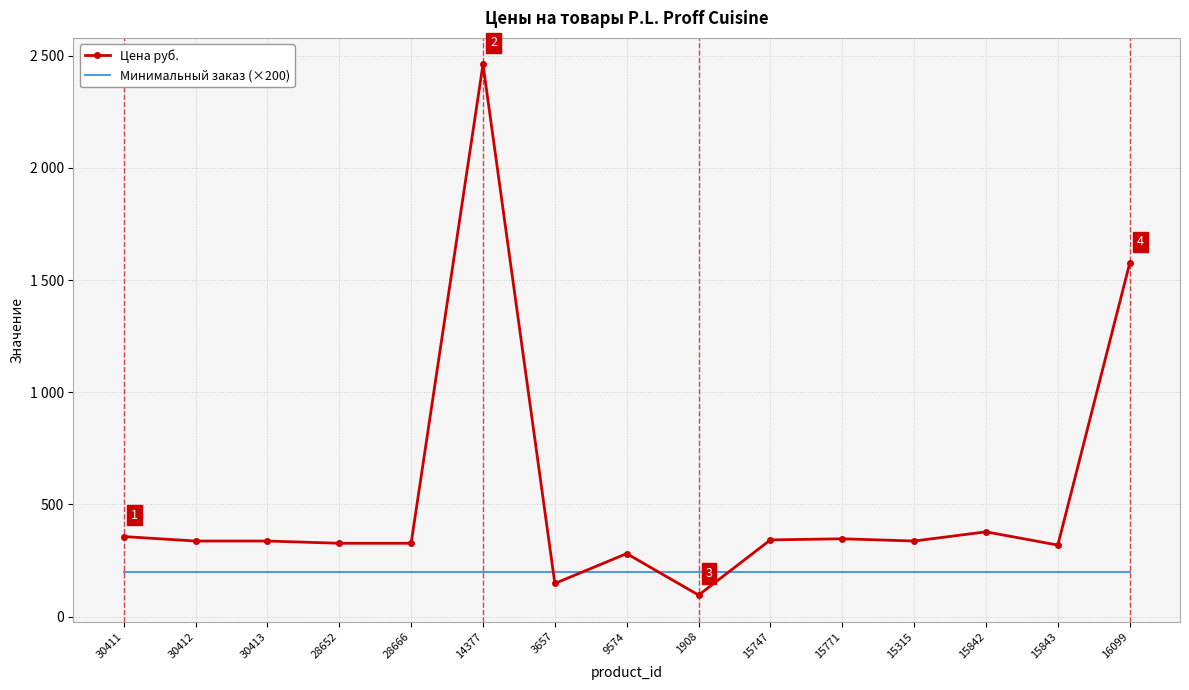

Where do Цена руб. and Минимальный заказ (×200) first cross each other?

14377 and 3657